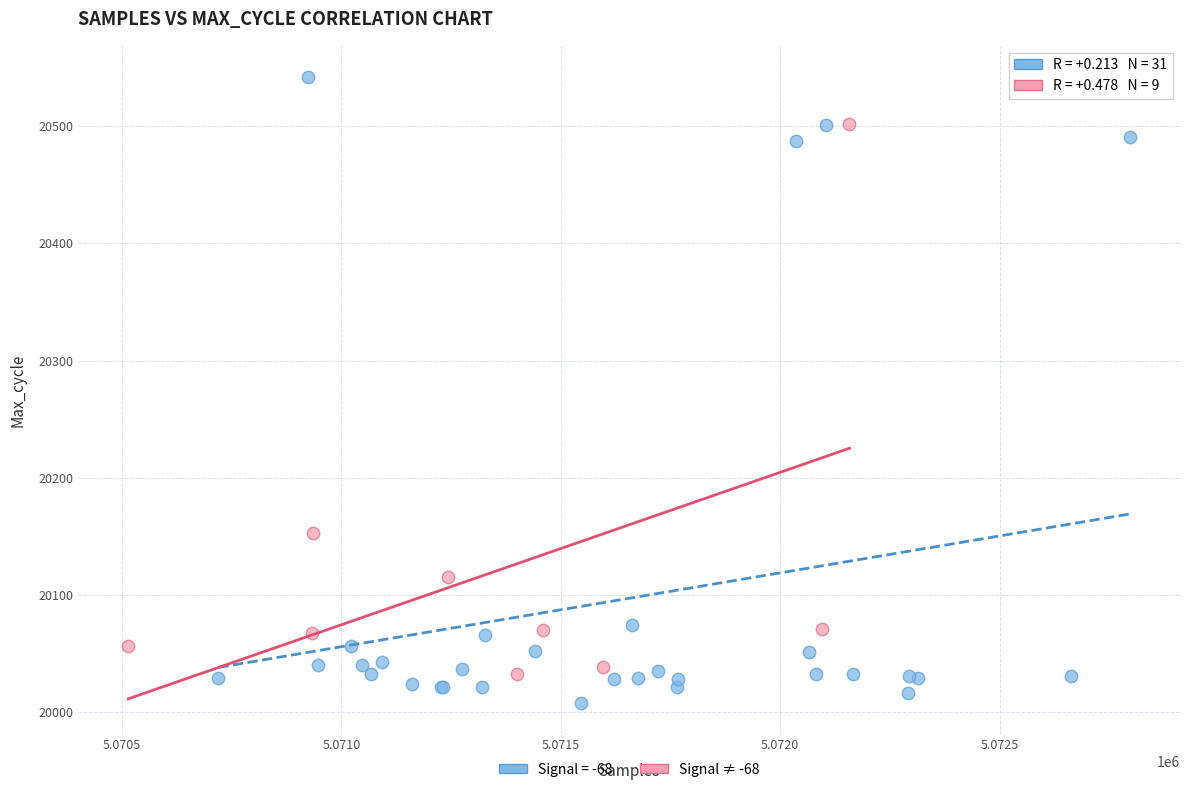

Which series contains the lowest Y value?

Signal = -68